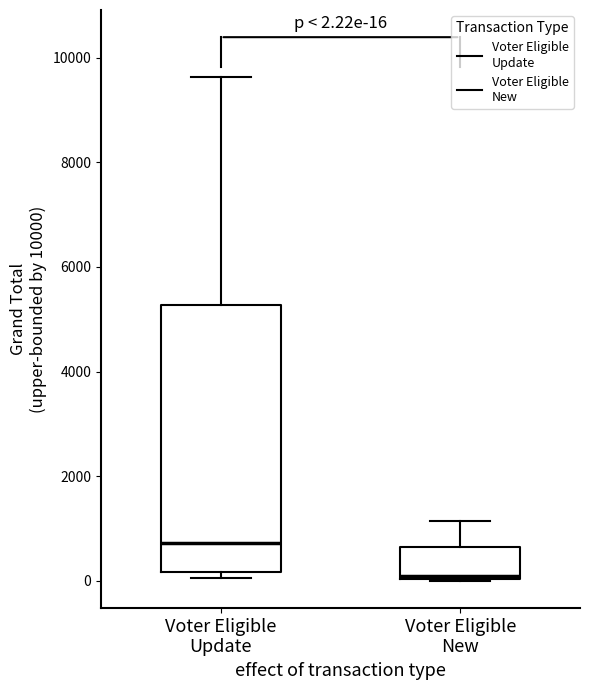

Which box is the tallest, from its lower edge to its upper edge?

Voter Eligible Update